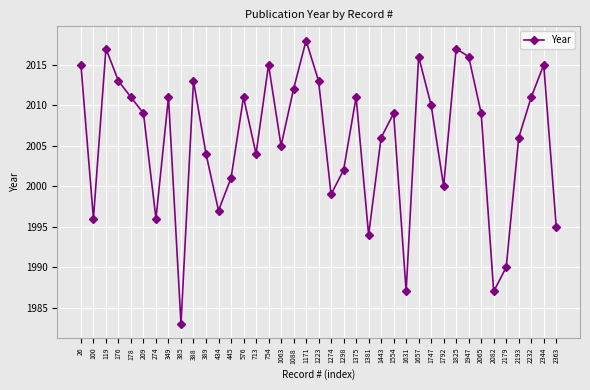

What is the value of the 3rd point from the left?

2017